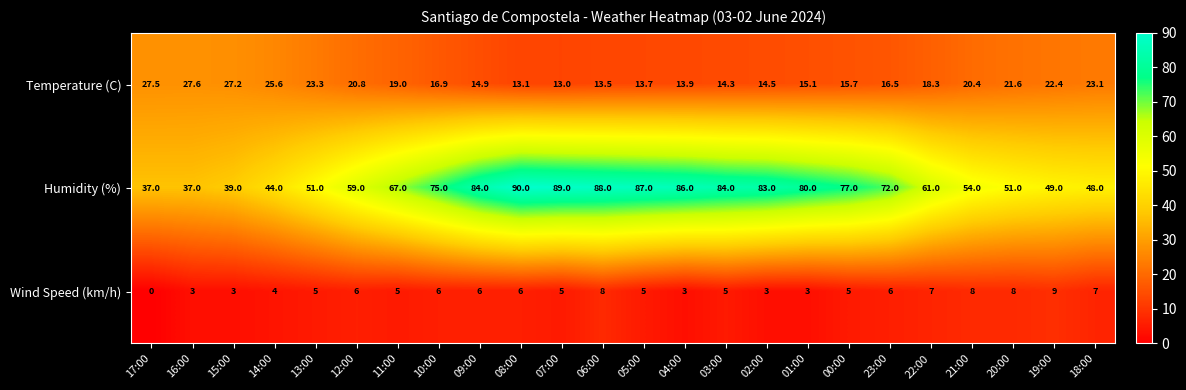

Is it true that Temperature (C) equals 19.2 at 06:00?

False